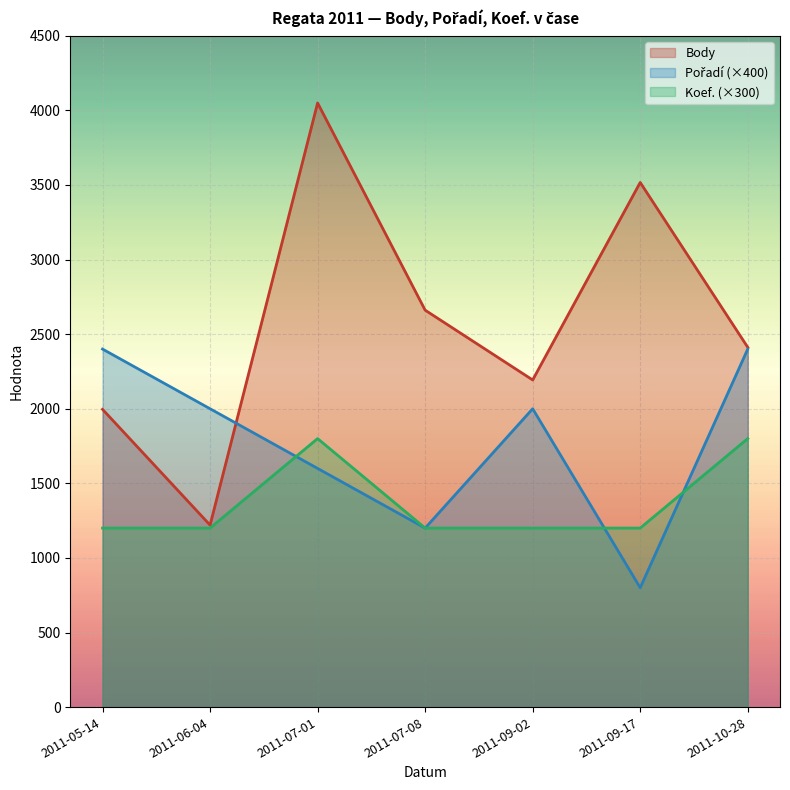

What is the sum of the Body values at 2011-05-14 and 2011-06-04?

3216